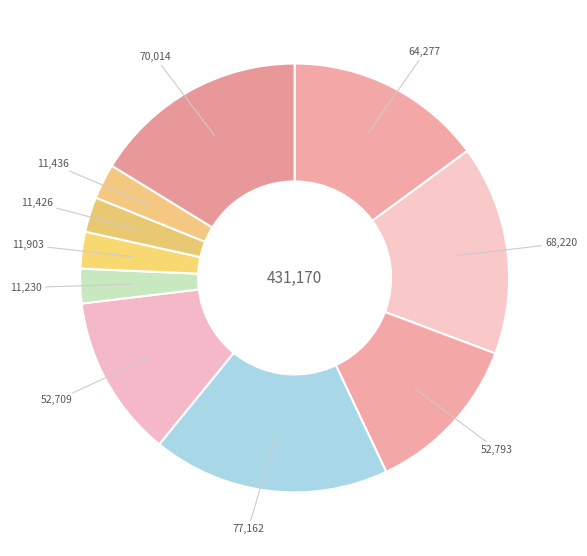

How many segments does this pie chart have?

10